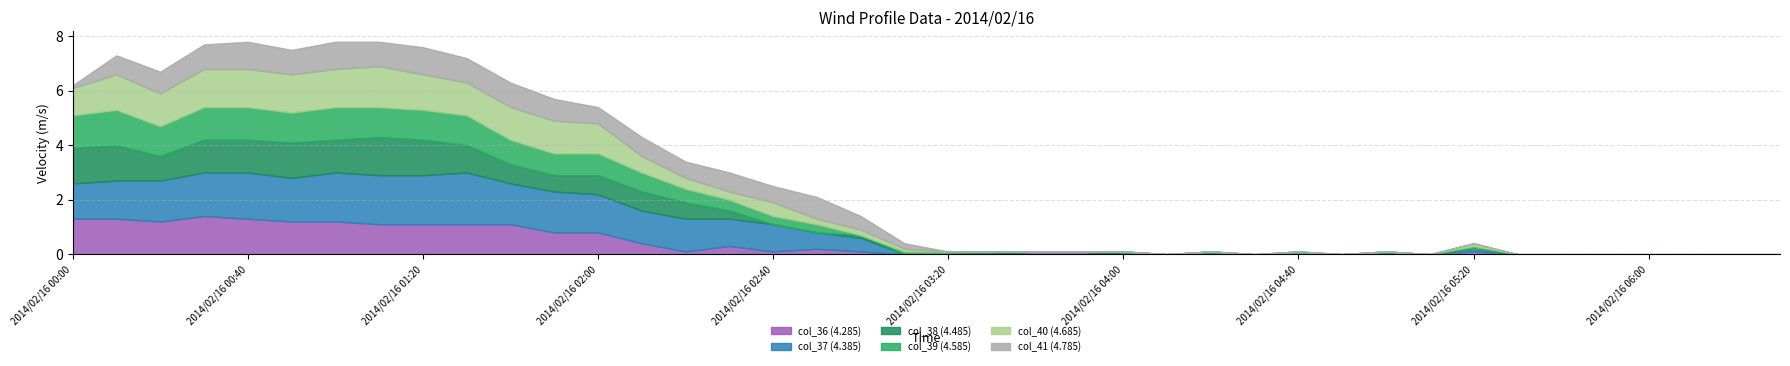

What is the highest value of the col_36 (4.285) series?

1.4